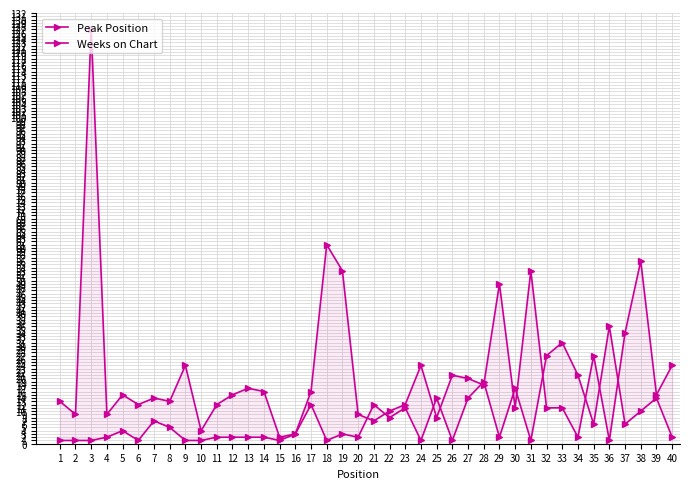

What is the sum of all Peak Position values?

307